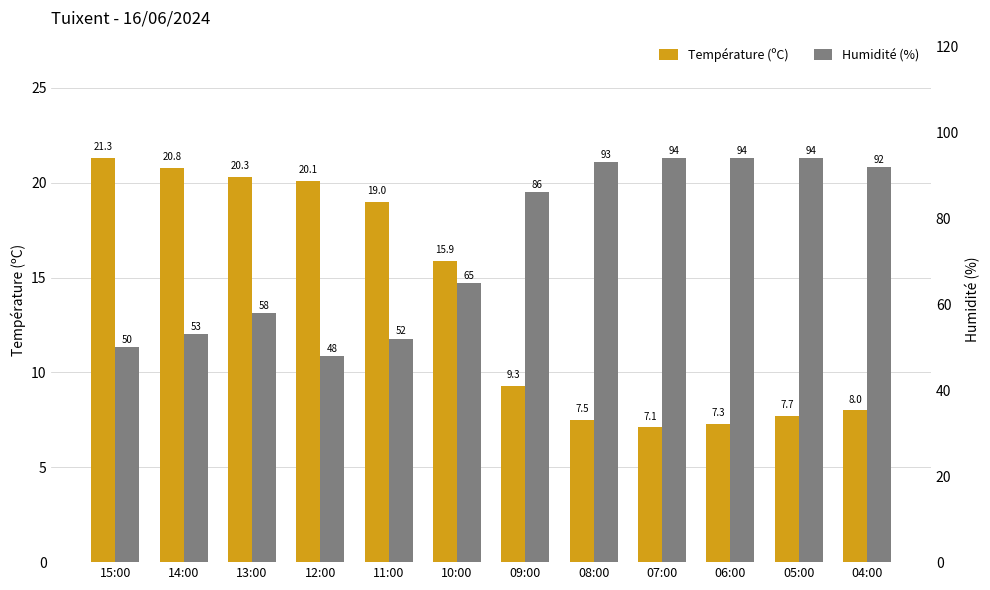

What is the value of the Température (ºC) bar at the 11th from the left?

7.7